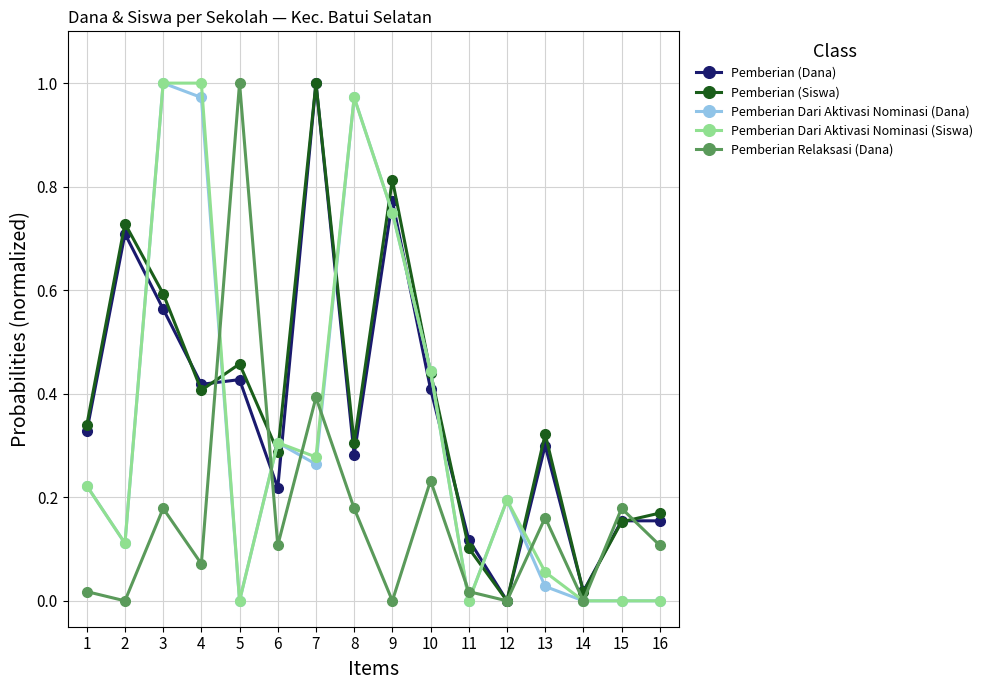

Which series changed the most between 11 and 15?

Pemberian Relaksasi (Dana)